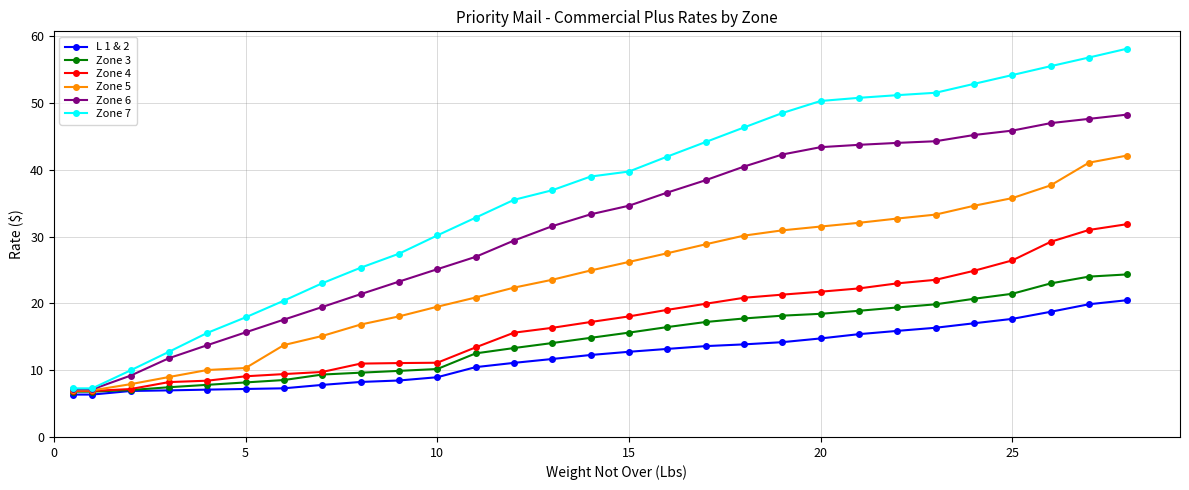

Which series has the widest spread of values?

Zone 7